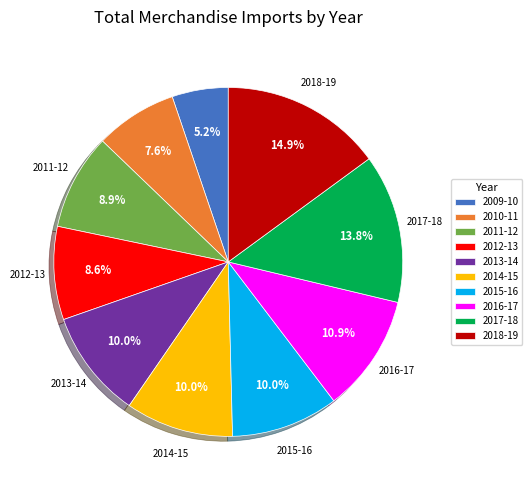

The 2009-10 slice represents 5% of the pie. True or false?

True